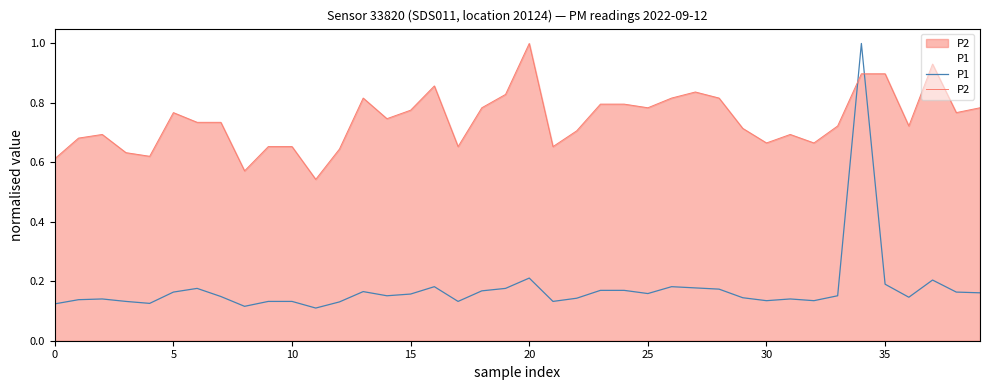

What are all the series names shown in the legend?

P1, P2